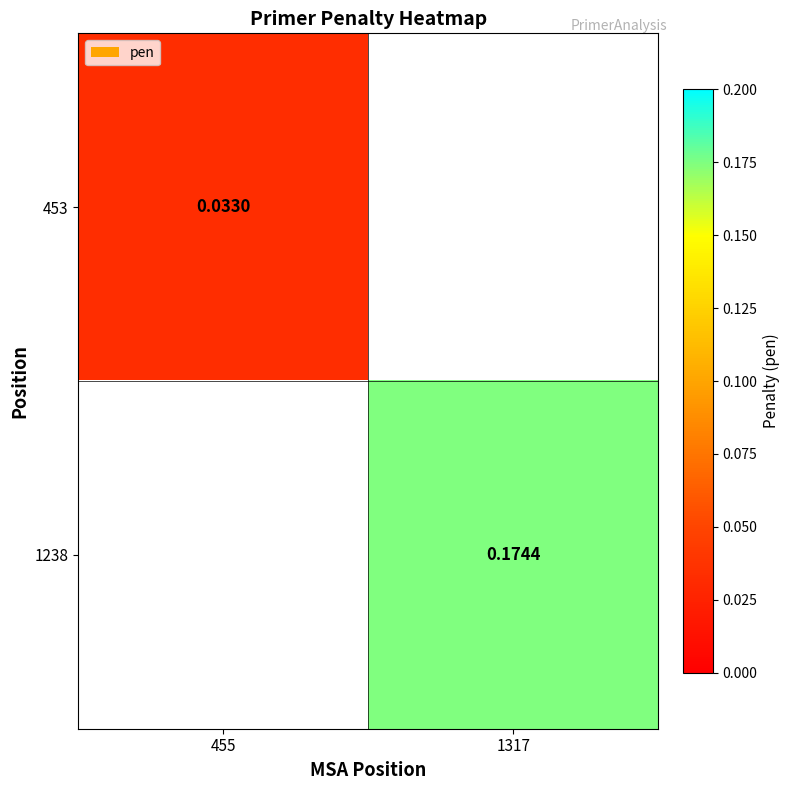

Is the value of 453 at 455 greater than the value of 1238 at 455?

No